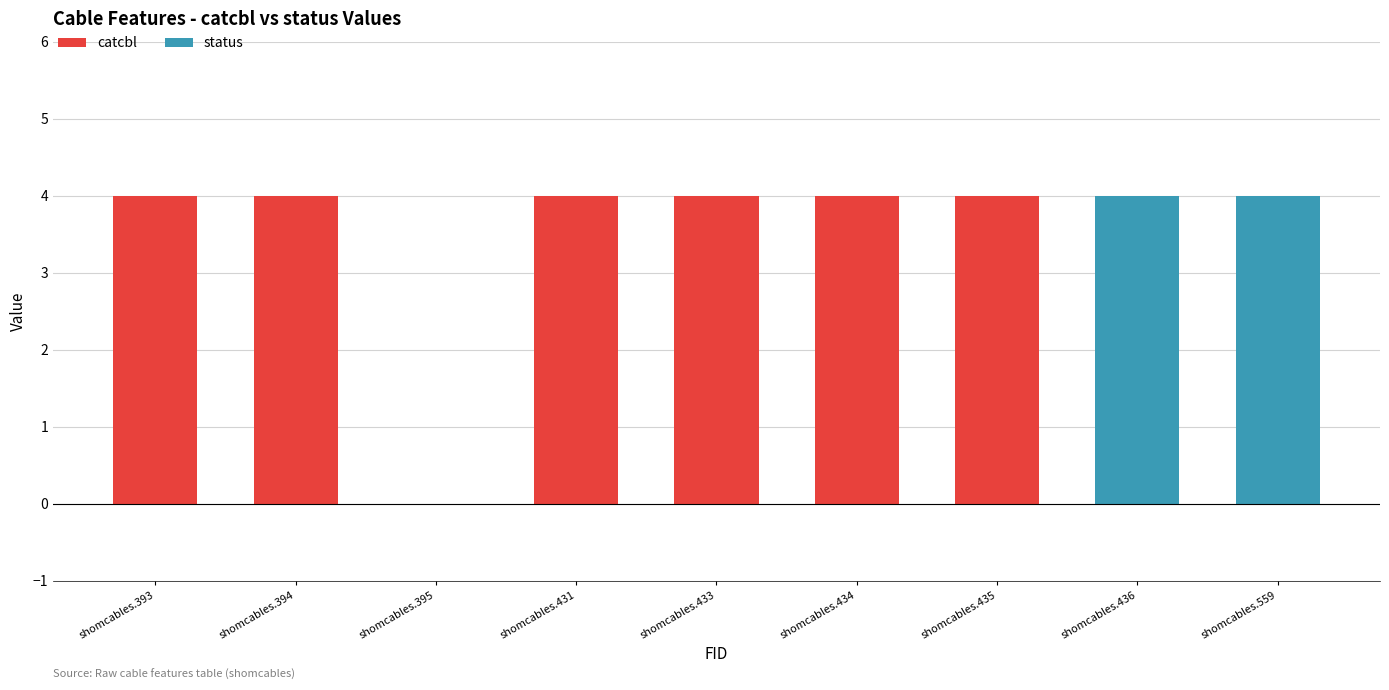

What is the difference between the catcbl values at shomcables.559 and shomcables.394?

4